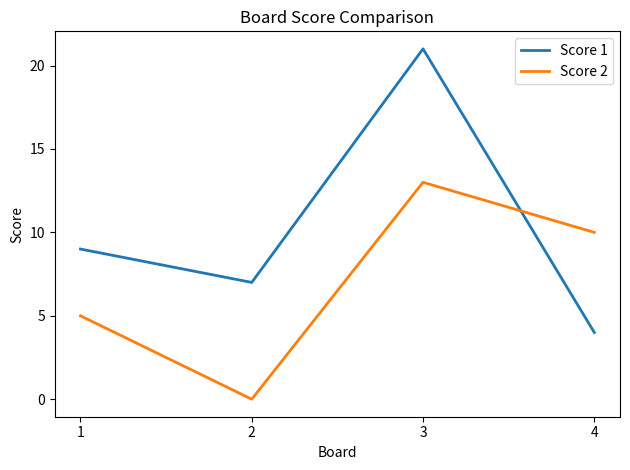

List the series in order of their peak value, lowest first.

Score 2, Score 1